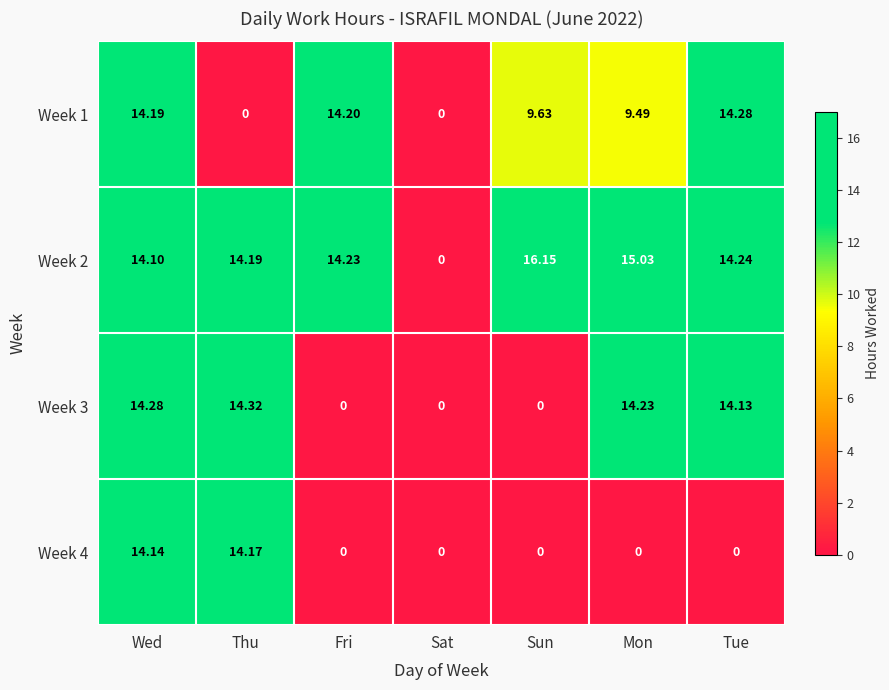

Where does the Week 1 series first go above 9?

Wed